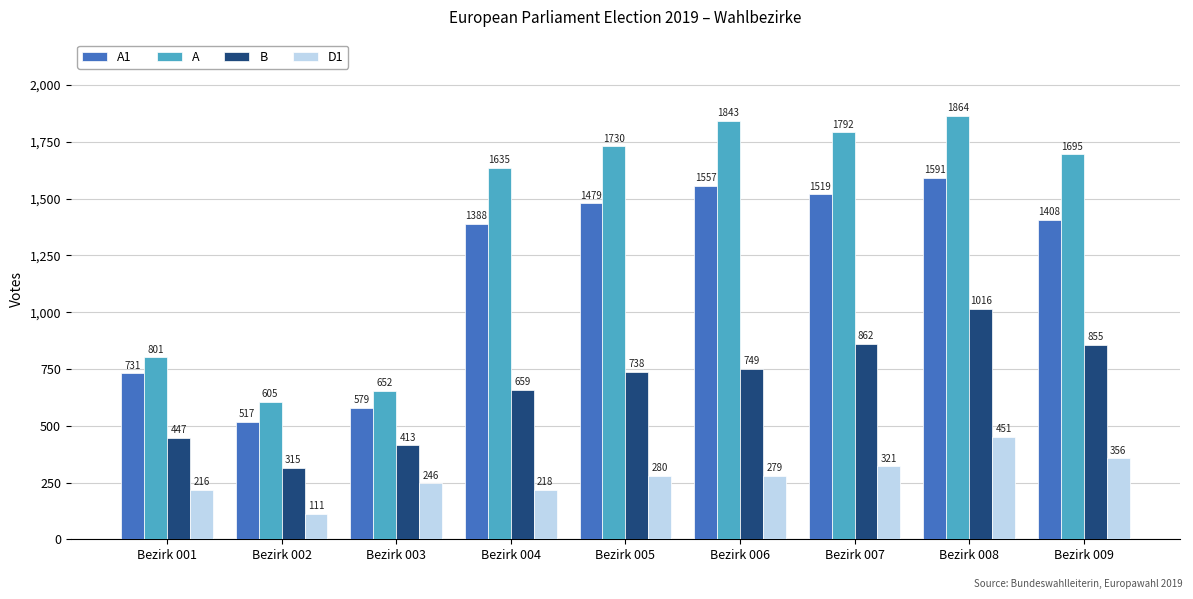

How many data points does each series have?

9